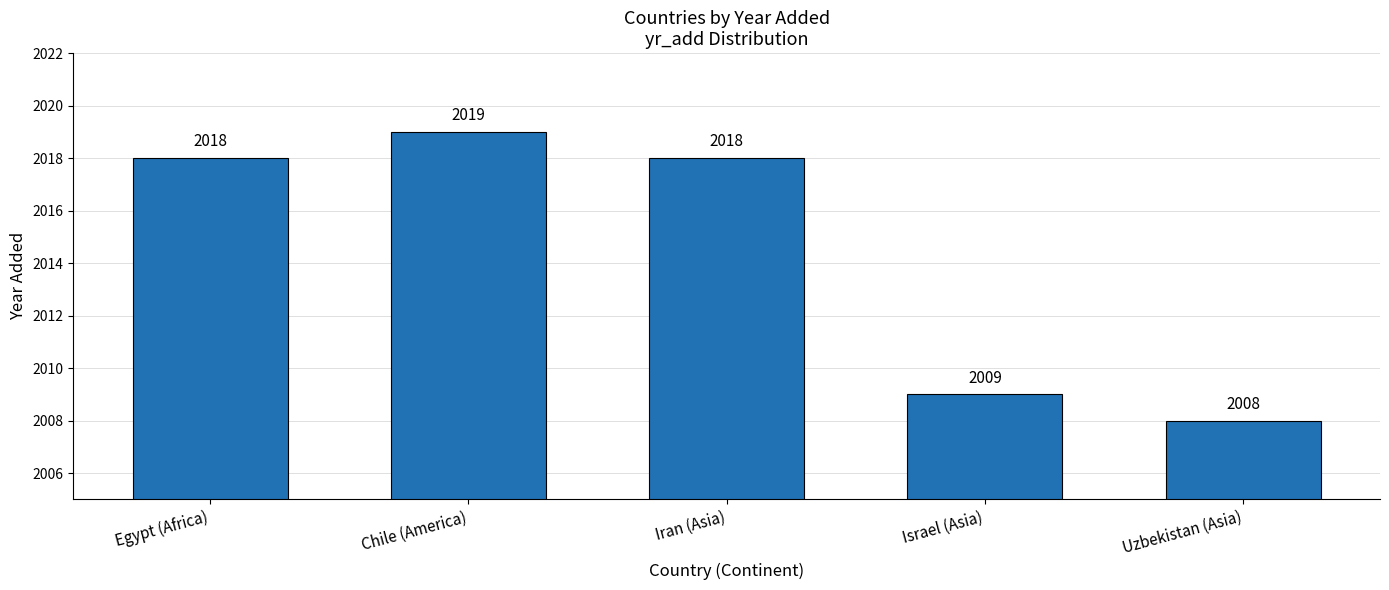

The chart shows a value of 2018 at Egypt (Africa). True or false?

True